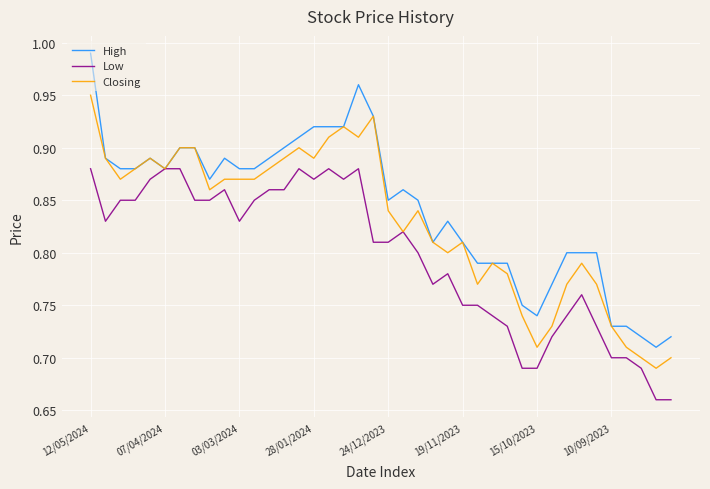

Rank the series by their average value, from lowest to highest.

Low, Closing, High